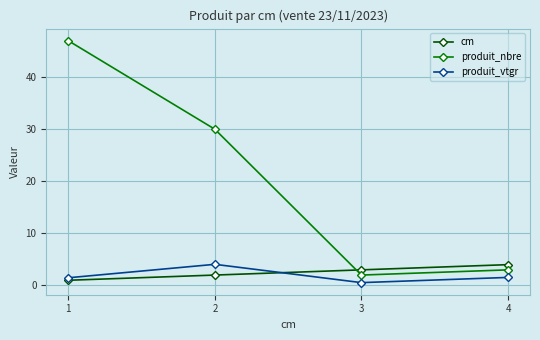

What is the average value of the produit_vtgr series?

1.9